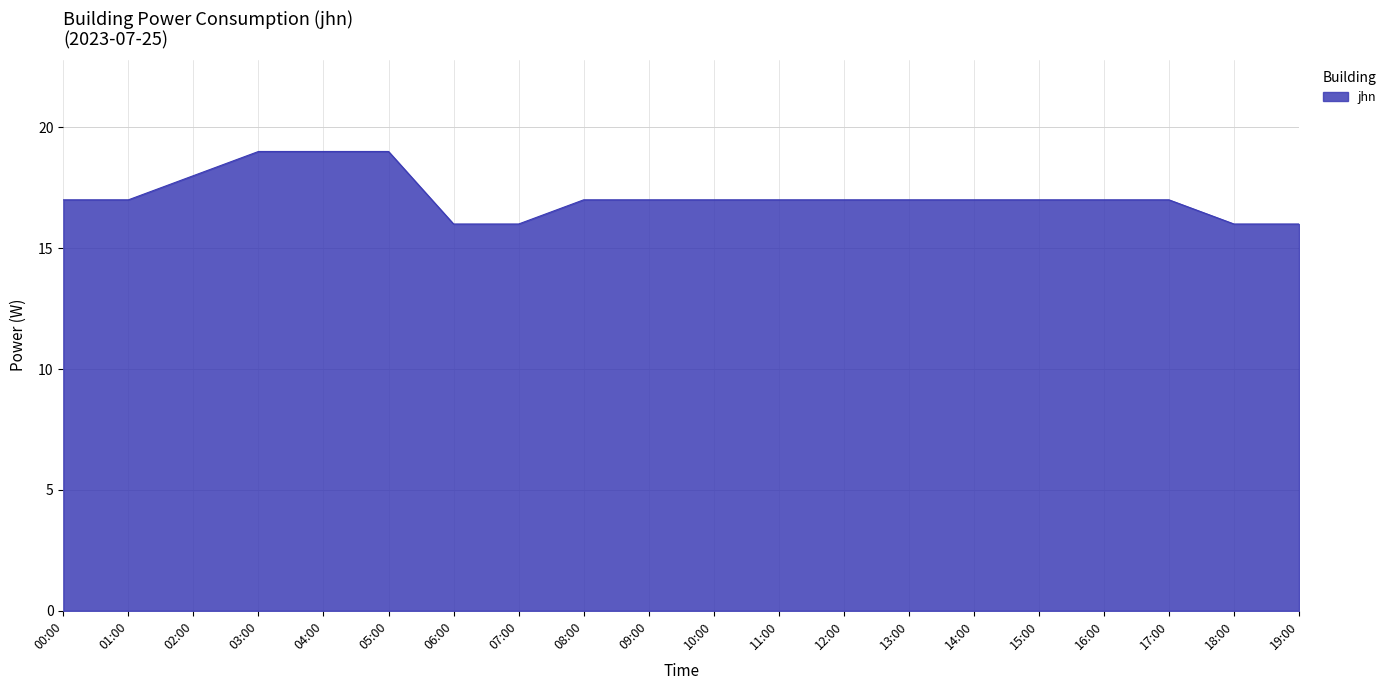

Reading right to left, extract all data points from this chart.

19:00=16	18:00=16	17:00=17	16:00=17	15:00=17	14:00=17	13:00=17	12:00=17	11:00=17	10:00=17	09:00=17	08:00=17	07:00=16	06:00=16	05:00=19	04:00=19	03:00=19	02:00=18	01:00=17	00:00=17